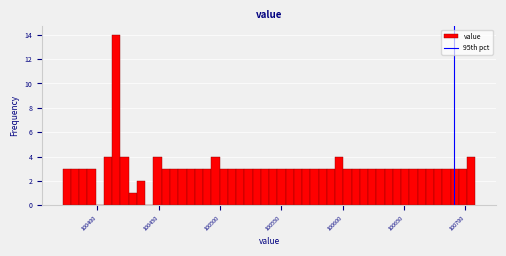

Around what value on the x-axis is the tallest bar? Give the approximate position of its centre, as read against the axis.

100415